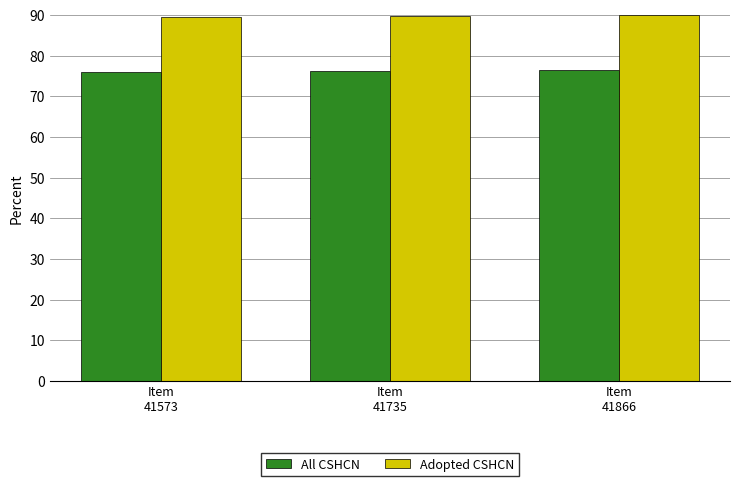

Rank the series by their maximum value, from highest to lowest.

Adopted CSHCN, All CSHCN